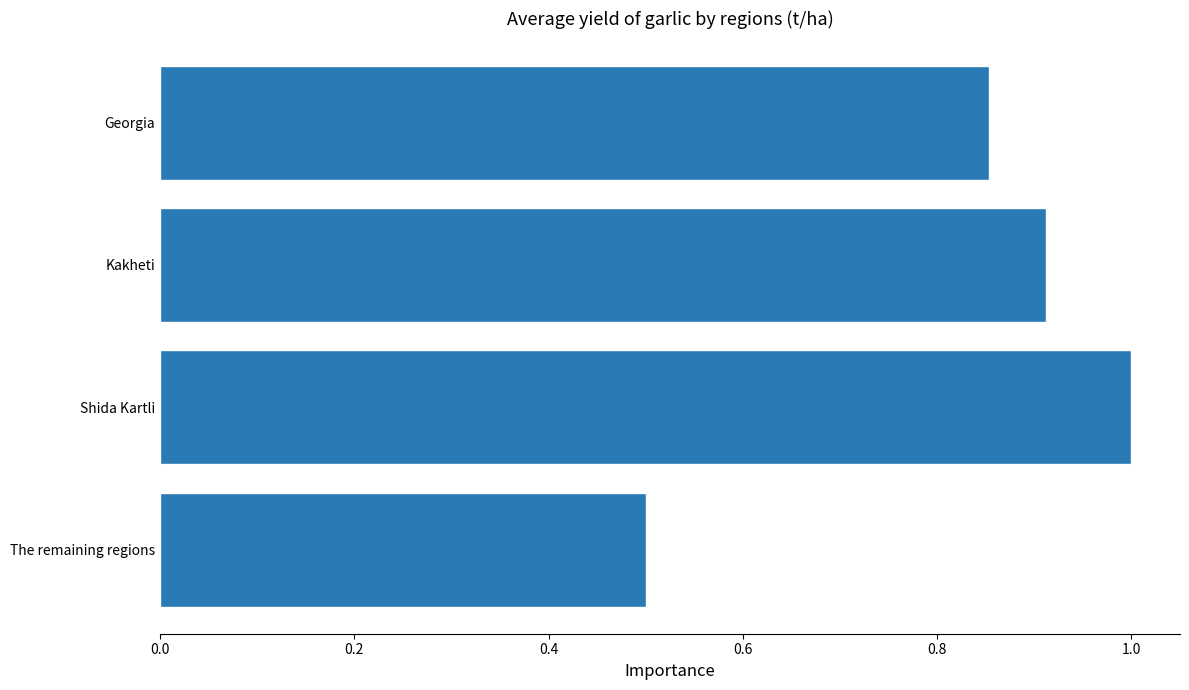

How many values are between 0 and 1?

4